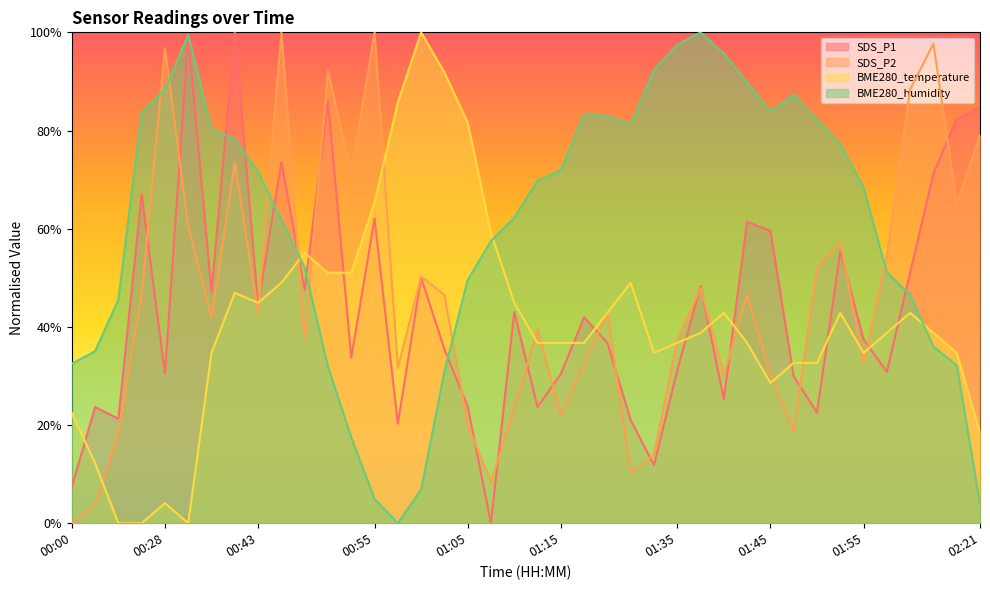

Count the number of data series in this chart.

4